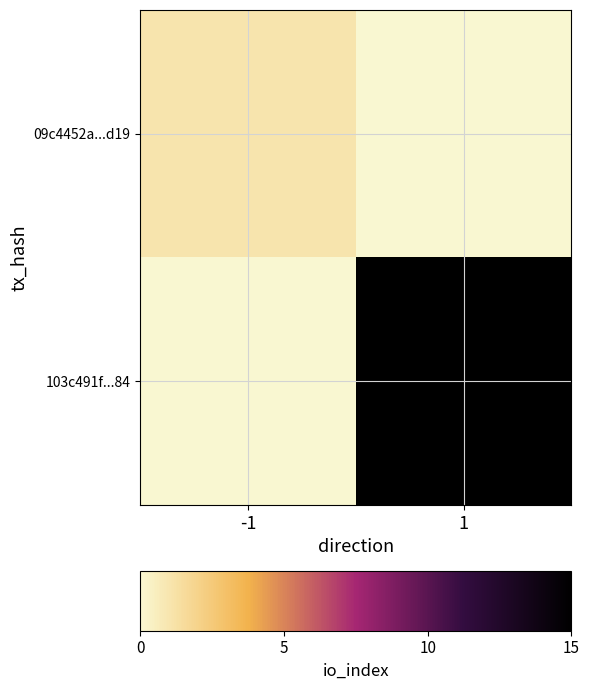

List the series in order of their overall mean, lowest first.

09c4452a...d19, 103c491f...84